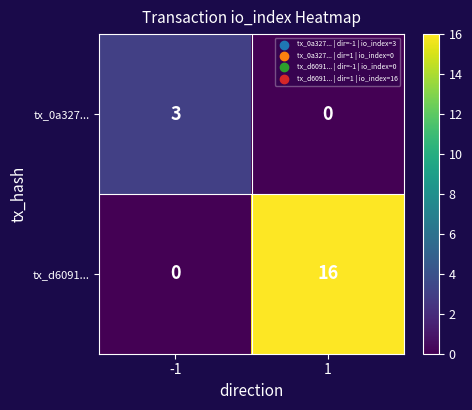

How many series are shown in this chart?

2